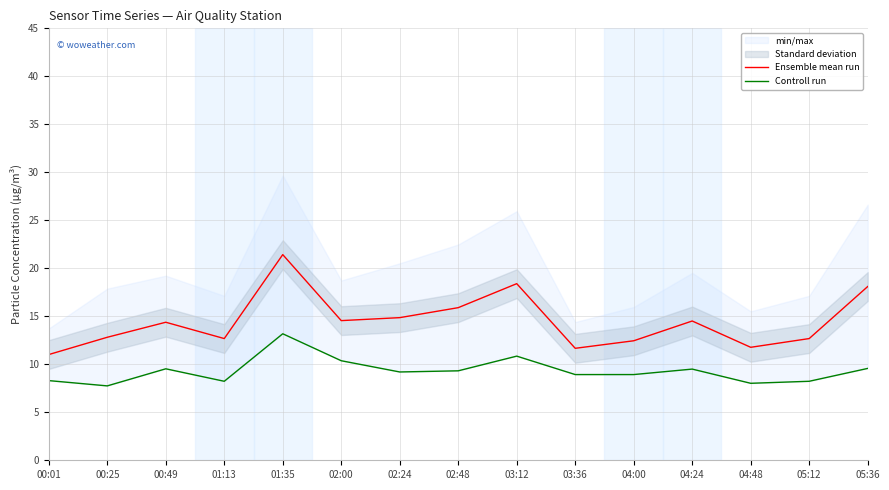

Count the number of categories in the chart.

15